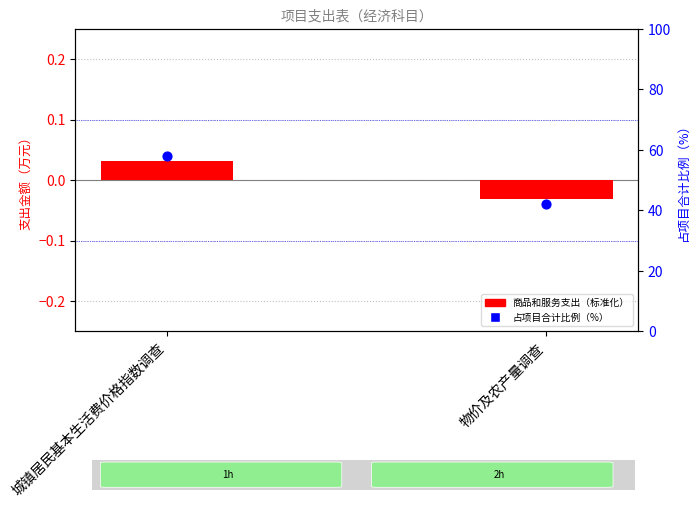

Which series reaches the minimum Y coordinate?

支出比例（标准化）